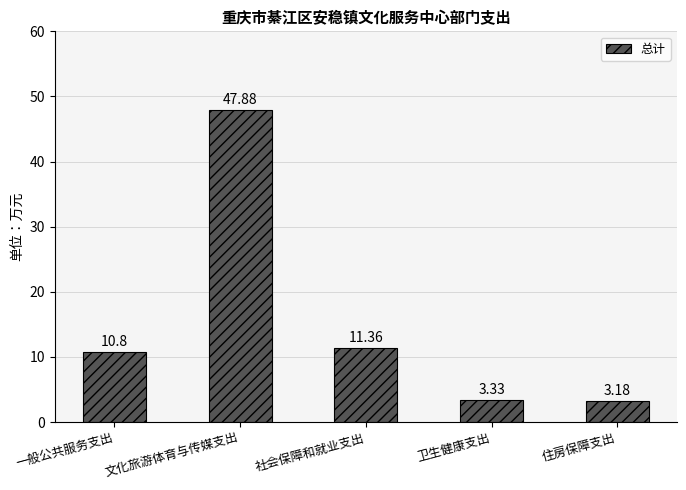

What is the average value?

15.3